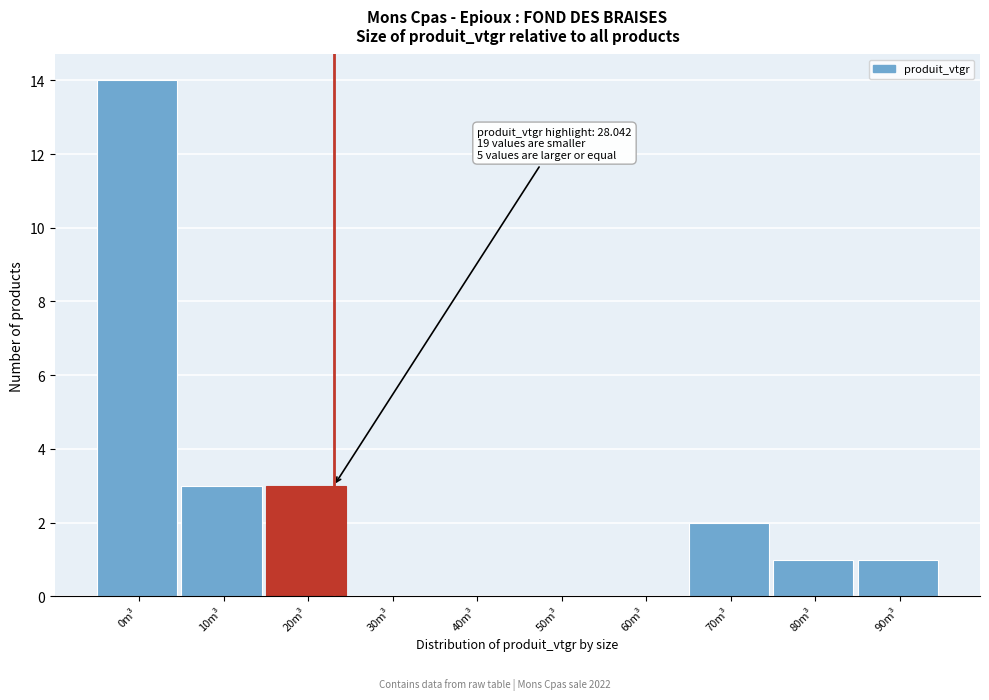

Reading right to left, list all the values displayed in this chart.

90m³=1	80m³=1	70m³=2	60m³=0	50m³=0	40m³=0	30m³=0	20m³=3	10m³=3	0m³=14